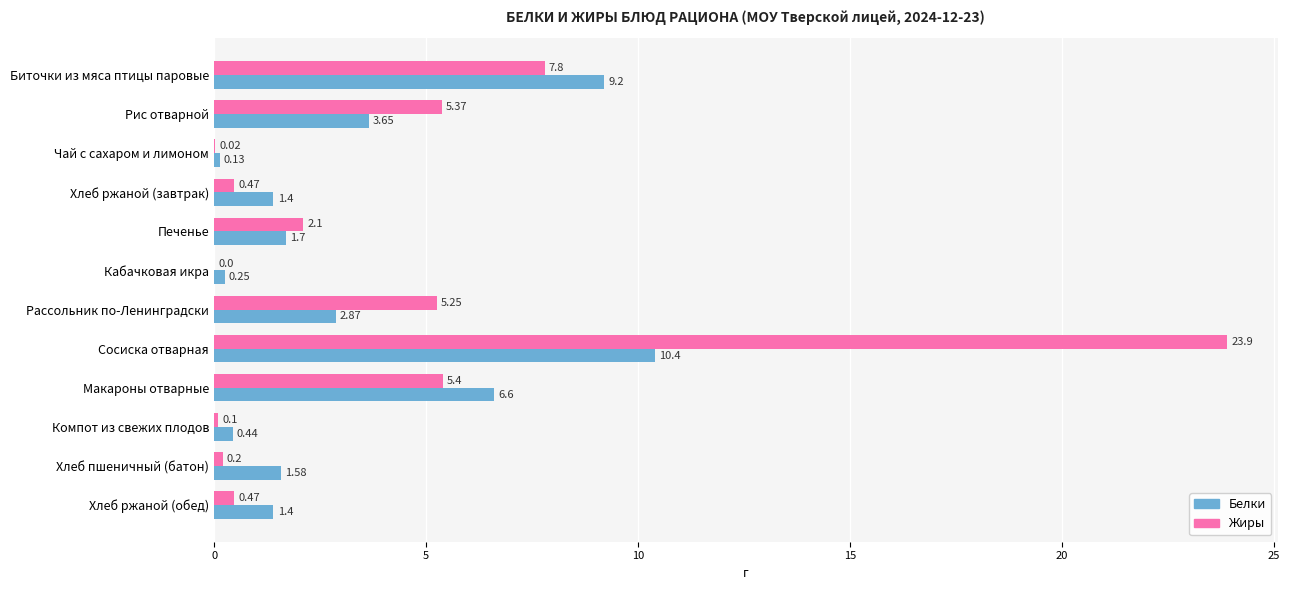

What is the total value across all series at Биточки из мяса птицы паровые?

17.0